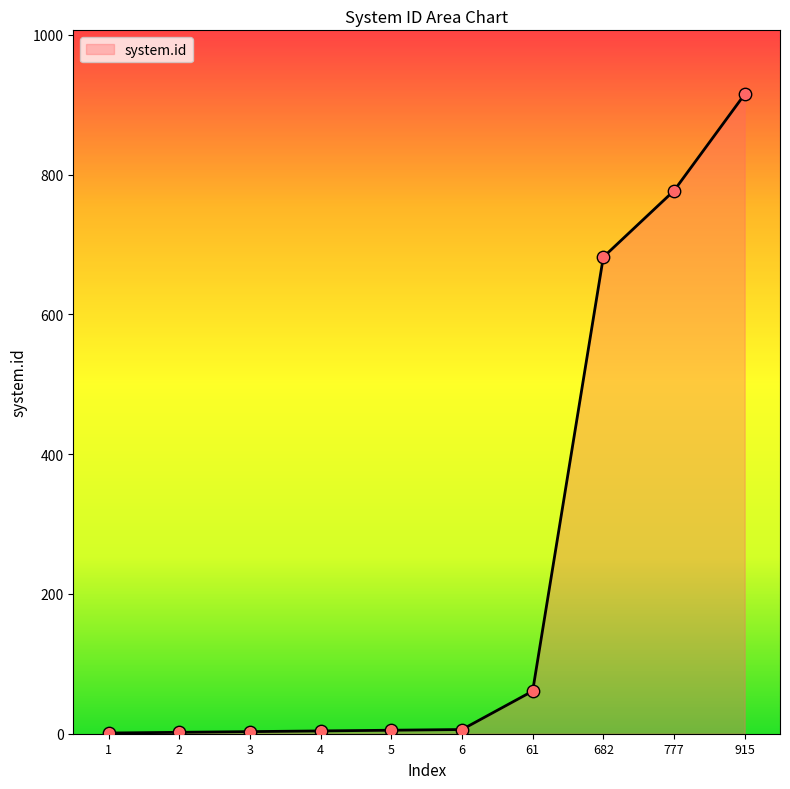

What is the ratio of the value at 682 to the value at 61?

11.2